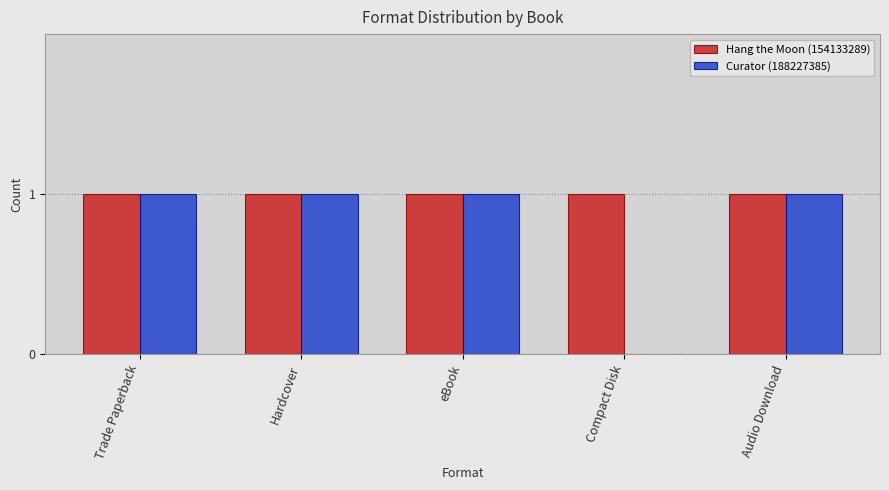

True or false: Hang the Moon (154133289) has a value of 1 at Compact Disk.

True